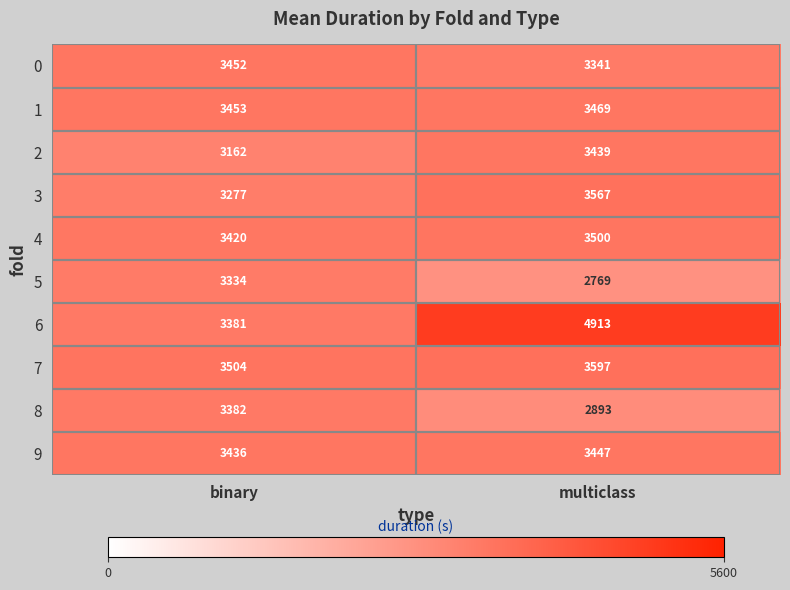

Is it true that 3 equals 1266 at binary?

False